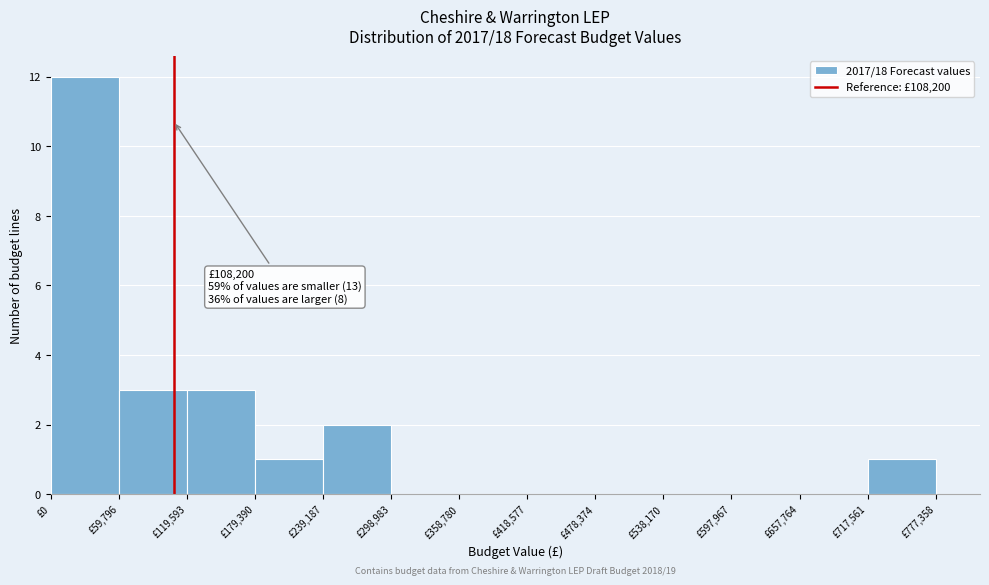

Which range on the x-axis has the tallest bar?

0 to 60000